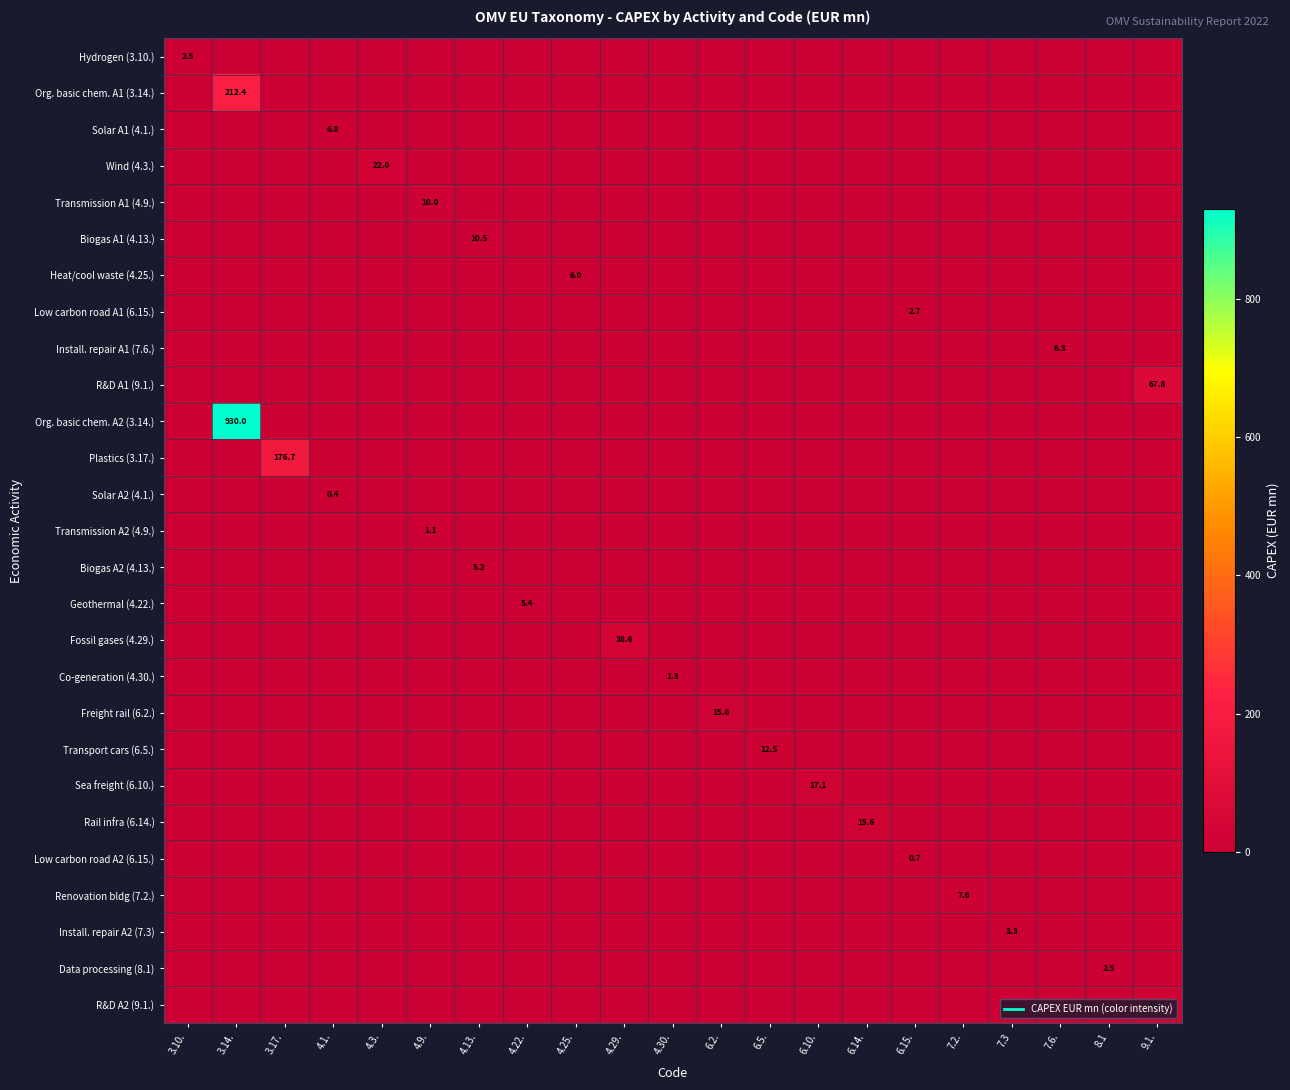

Where is Low carbon road A2 (6.15.) nearest to the value 0?

3.10.